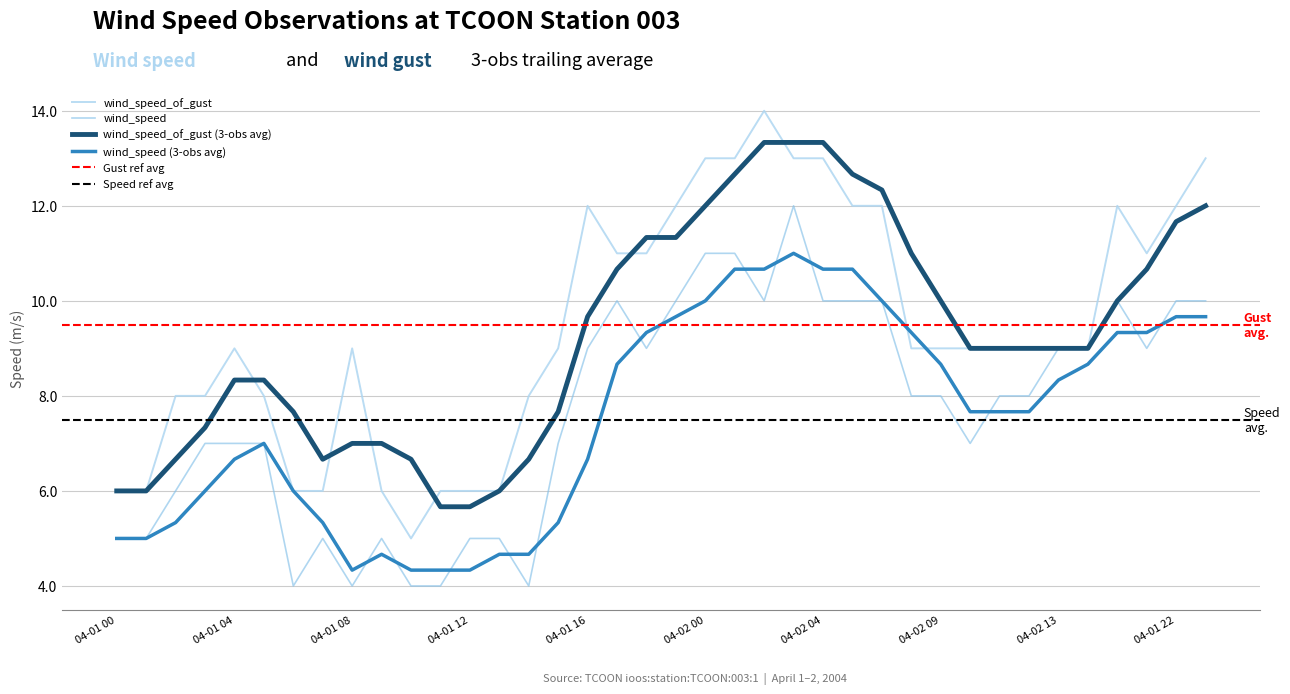

True or false: wind_speed and wind_speed_of_gust cross at least once.

False